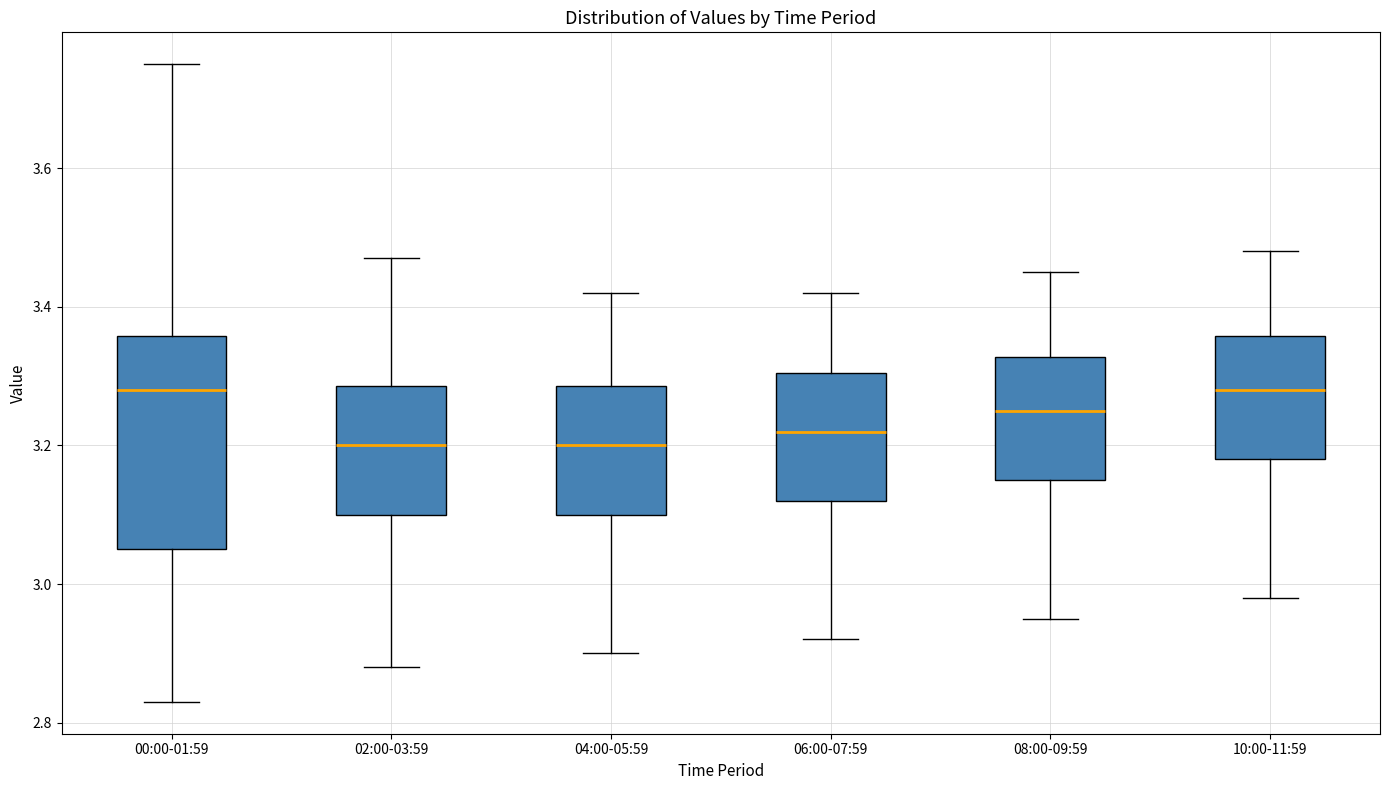

Reading left to right, read every box against the y-axis: the position of its median line, the range the box covers, and the ends of its whiskers. The values are not printed on the chart, so give them approximately, as read against the axis.

00:00-01:59: median 3.28, box 3.06 to 3.36, whiskers 2.84 to 3.76
02:00-03:59: median 3.20, box 3.10 to 3.28, whiskers 2.88 to 3.48
04:00-05:59: median 3.20, box 3.10 to 3.28, whiskers 2.90 to 3.42
06:00-07:59: median 3.22, box 3.12 to 3.30, whiskers 2.92 to 3.42
08:00-09:59: median 3.26, box 3.16 to 3.32, whiskers 2.96 to 3.46
10:00-11:59: median 3.28, box 3.18 to 3.36, whiskers 2.98 to 3.48